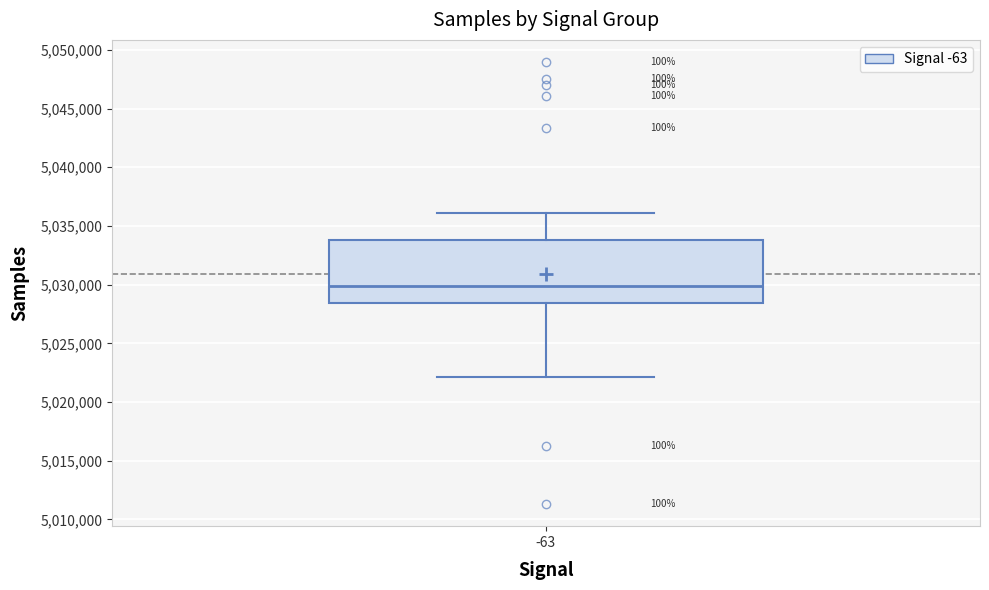

Where is the lower edge of the box at x = -63 on the y-axis? The values are not printed on the chart, so give them approximately, as read against the axis.

5028500